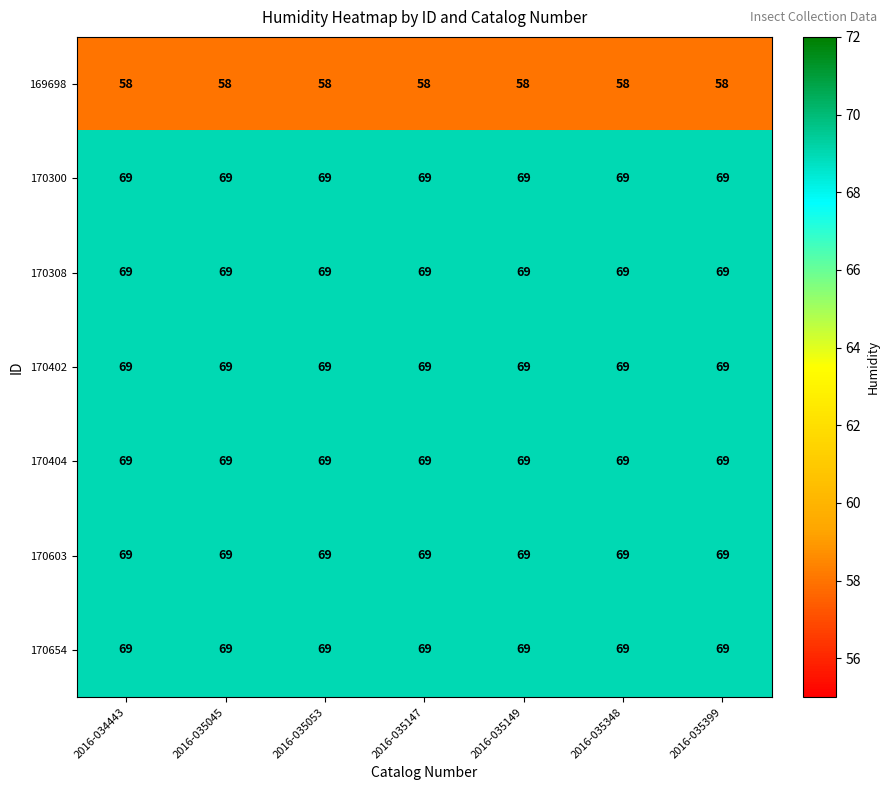

True or false: 170402 has a value of 69 at 2016-035147.

True